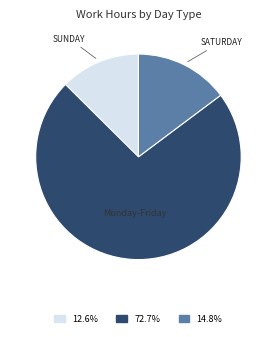

Does any single category account for the majority?

Yes